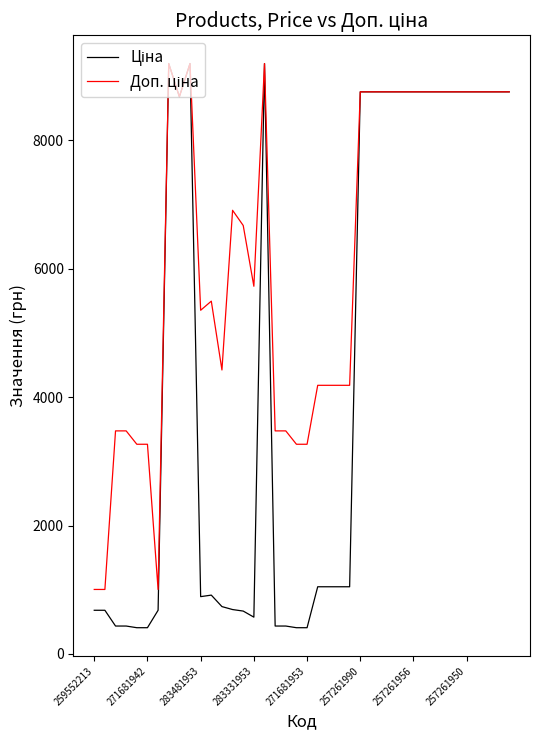

What is the greatest value displayed?

9196.3